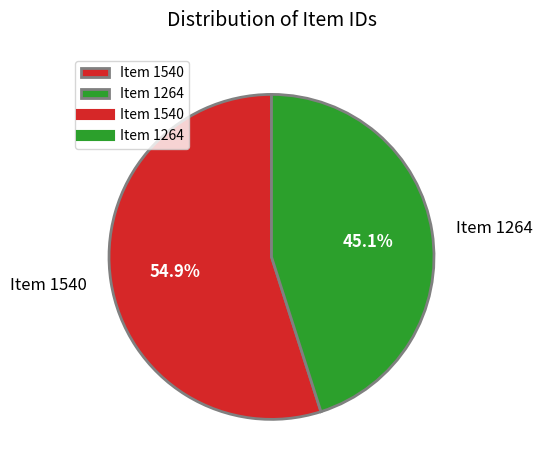

True or false: Item 1540 accounts for 55% of the total.

True